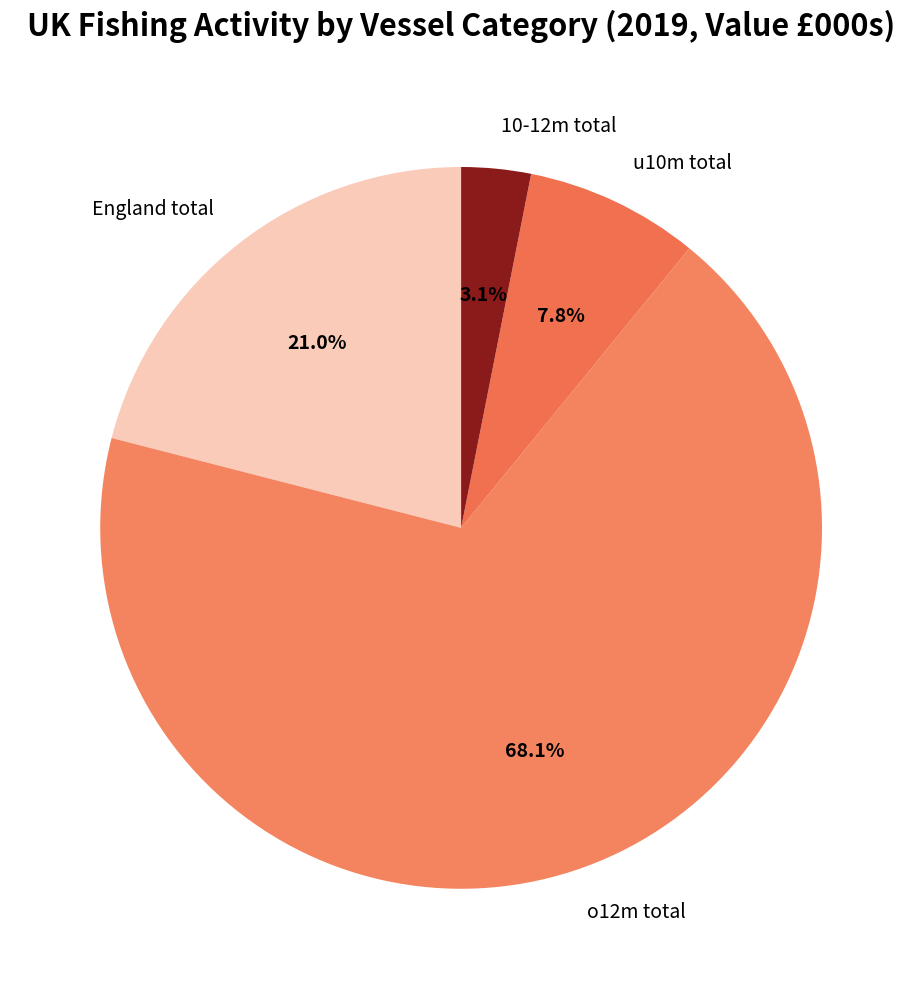

To the nearest percent, what is the difference between the largest and smallest slice percentages?

65%